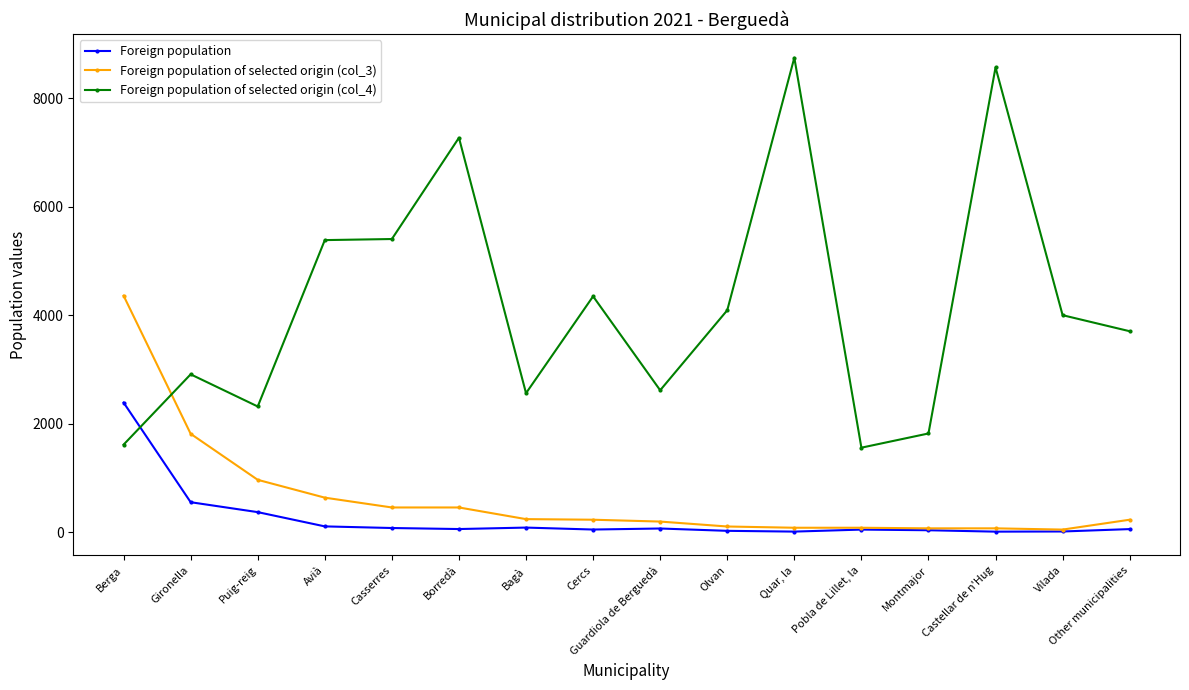

True or false: Foreign population of selected origin (col_3) has a value of 227 at Other municipalities.

True